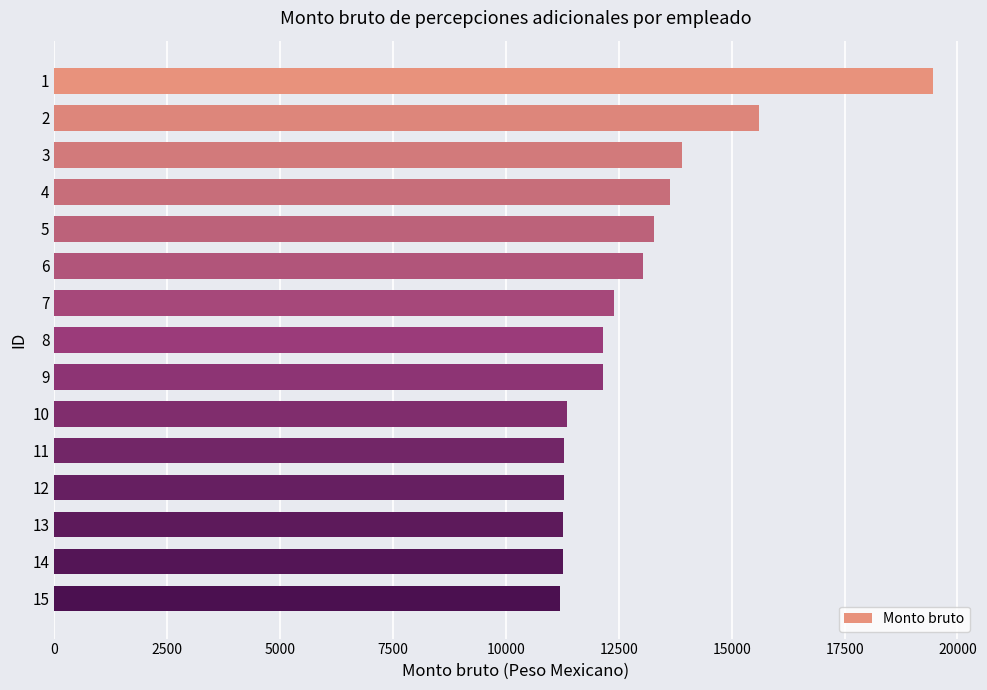

Approximately how many times larger is the value at 4 compared to 9?

1.1